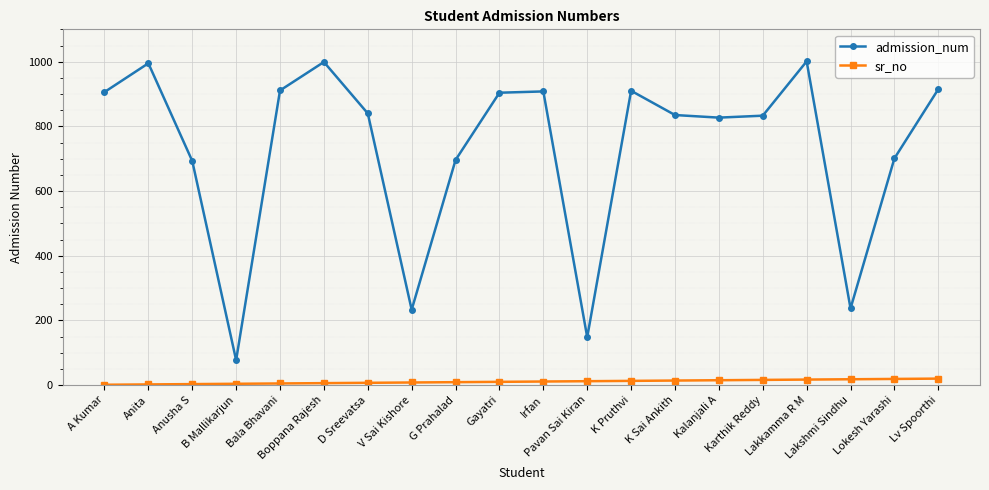

How many values in the sr_no series are below 11?

10